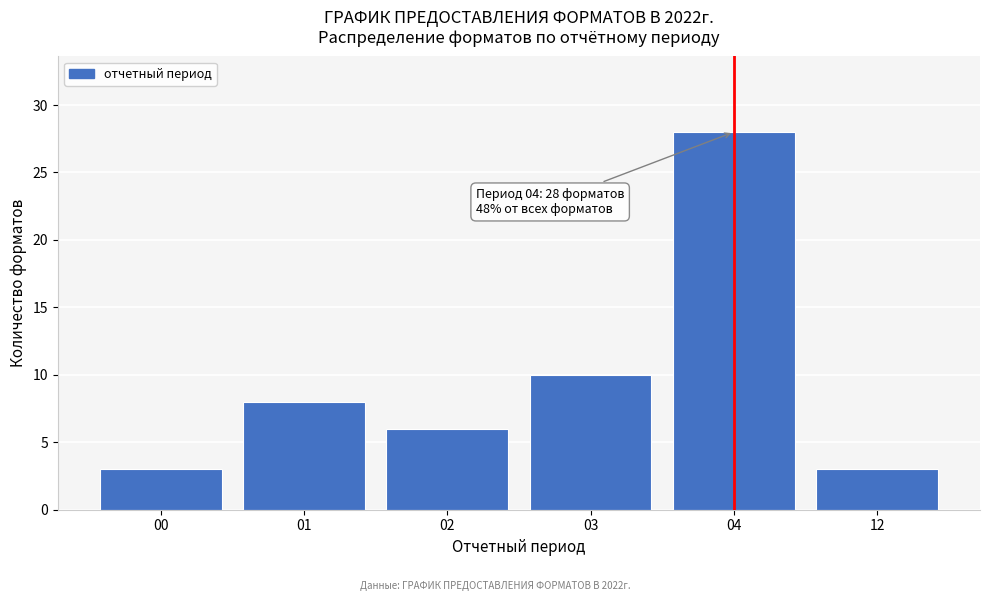

Reading left to right, list all the values displayed in this chart.

00=3	01=8	02=6	03=10	04=28	12=3